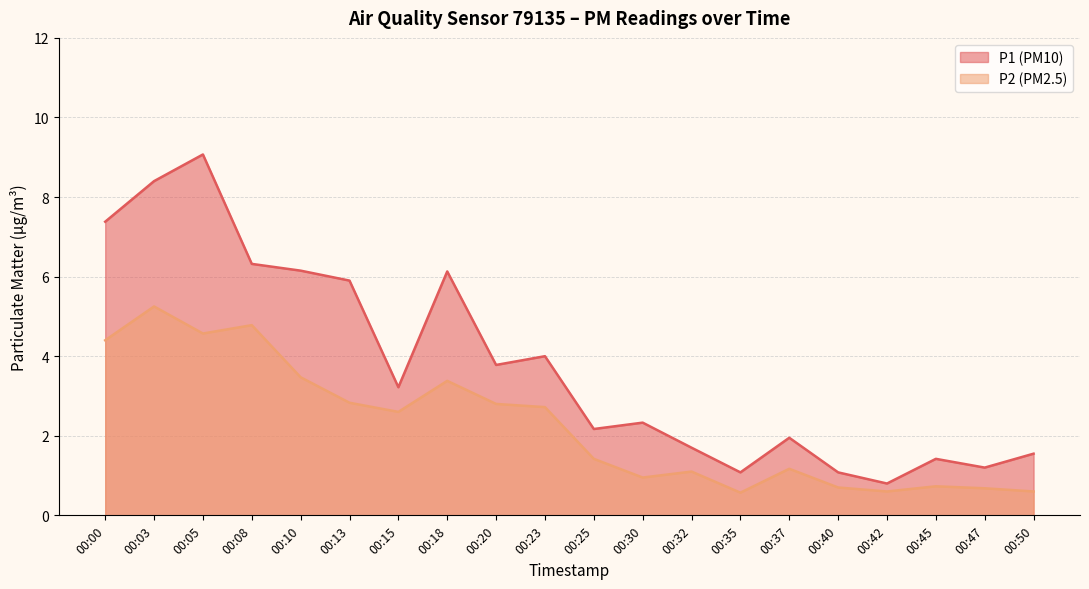

What is the sum of the P2 values at 00:05 and 00:23?

7.3